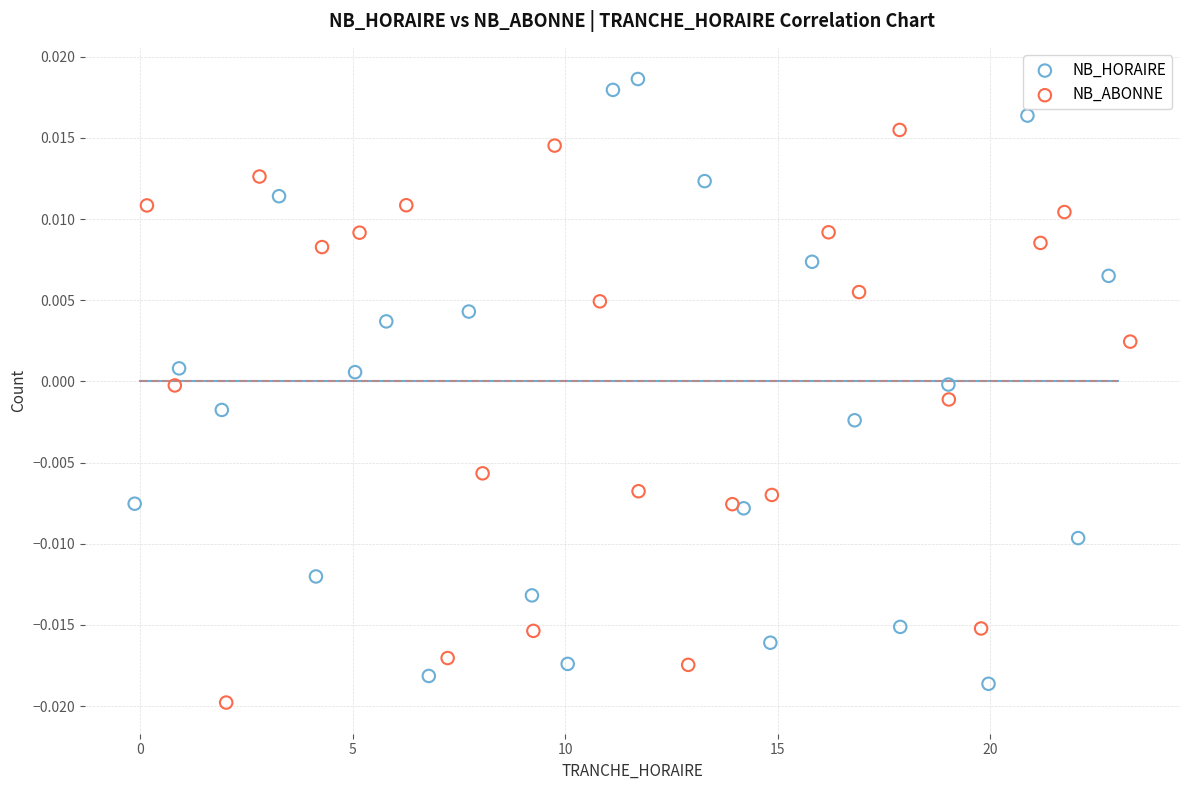

Which series contains the lowest Y value?

NB_ABONNE